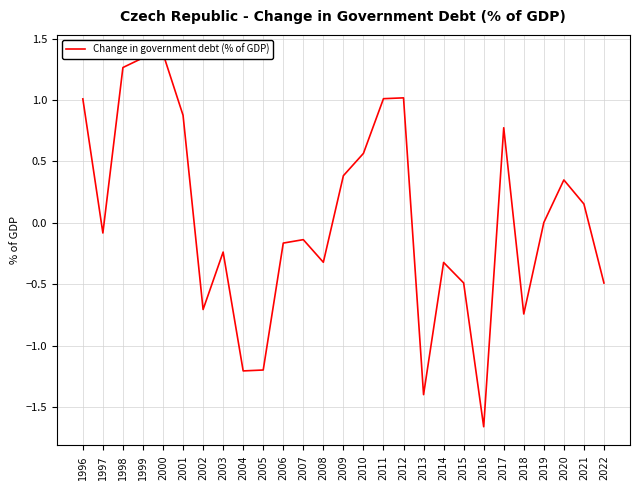

How many values are above zero?

13